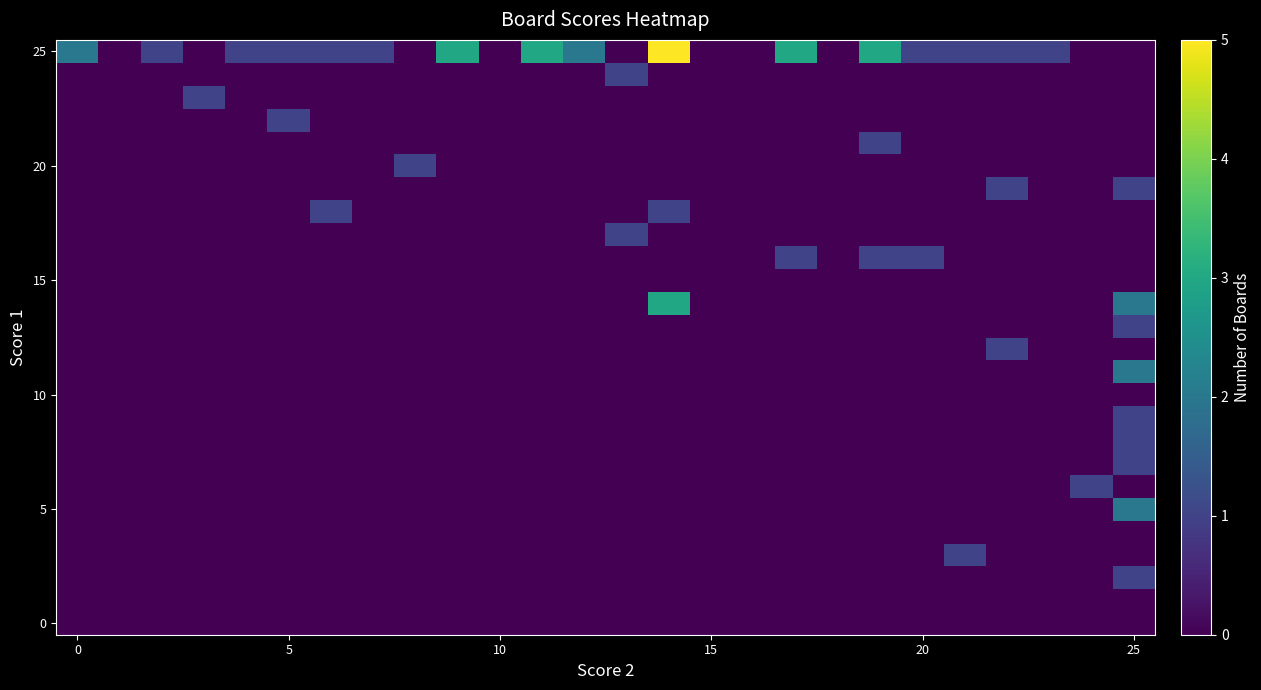

At how many categories does at least one series exceed 2?

5